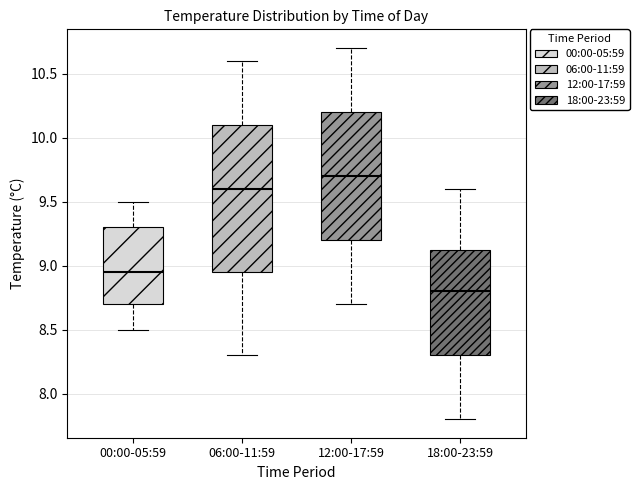

Comparing the boxes themselves (not the whiskers), which one is the tallest?

06:00-11:59